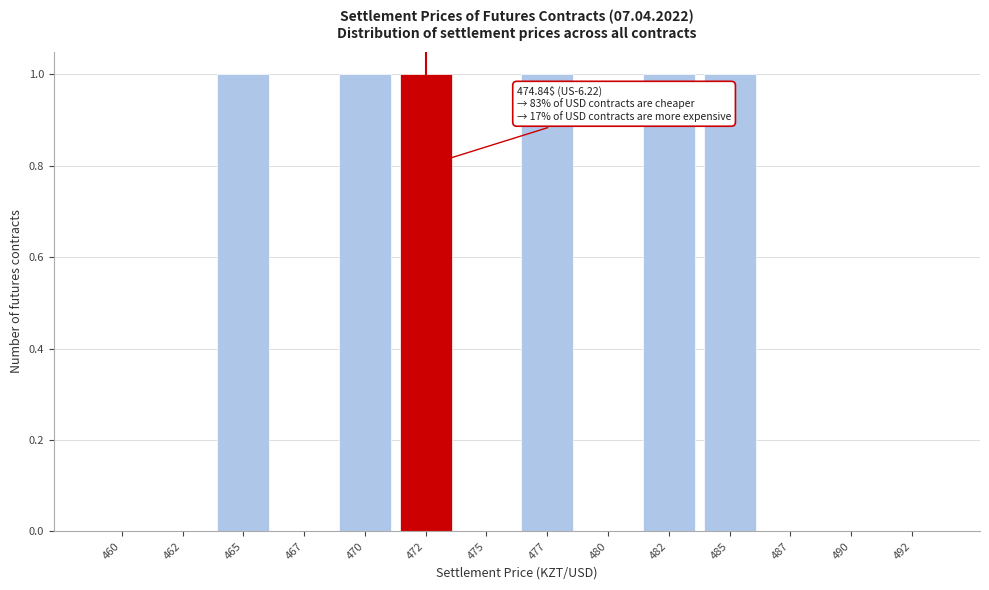

Reading left to right, what are all the values shown in this chart?

460=0	462=0	465=1	467=0	470=1	472=1	475=0	477=1	480=0	482=1	485=1	487=0	490=0	492=0